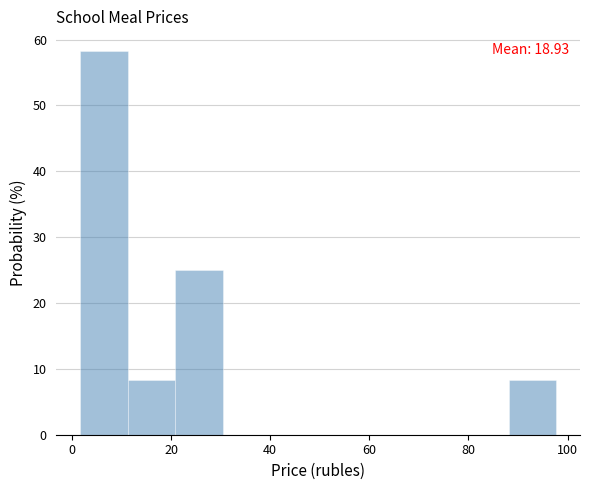

Which range on the x-axis has the tallest bar?

2 to 12